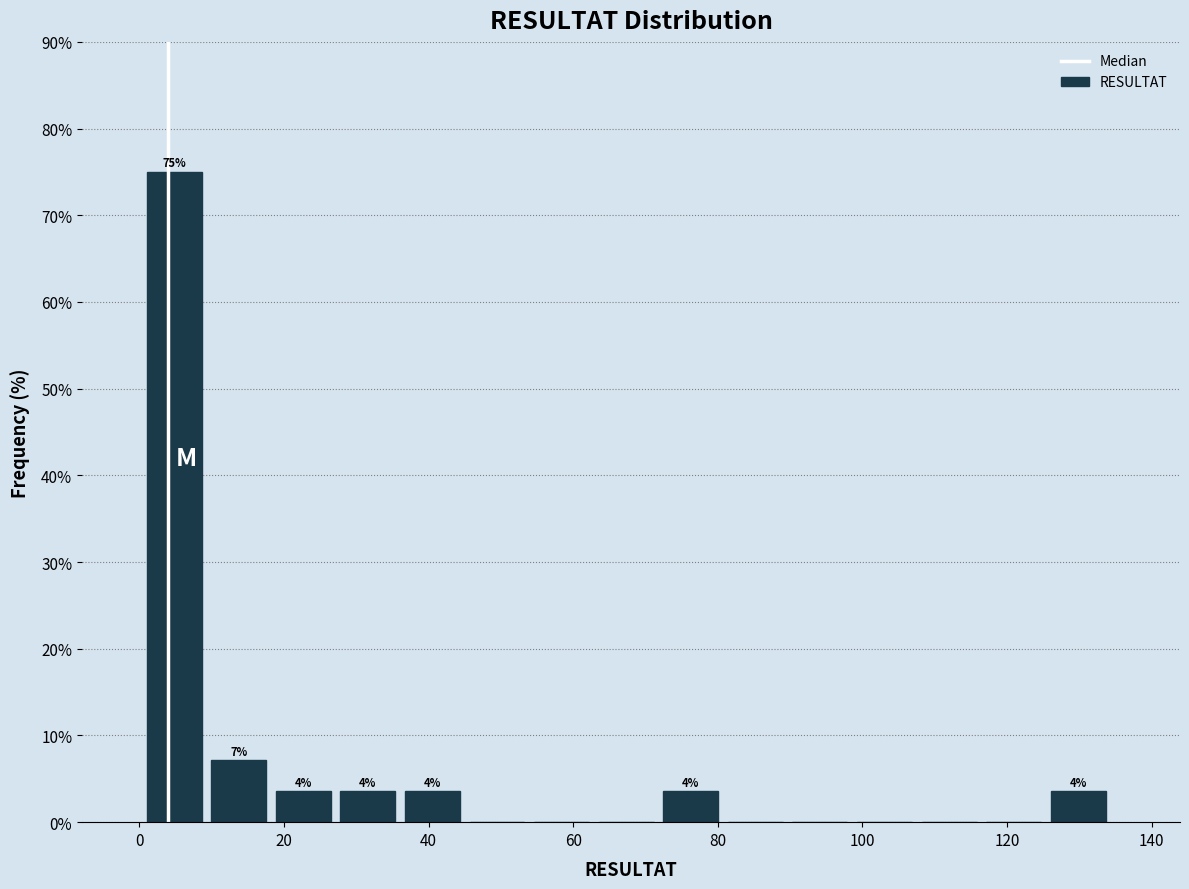

Which range on the x-axis has the tallest bar?

2 to 10